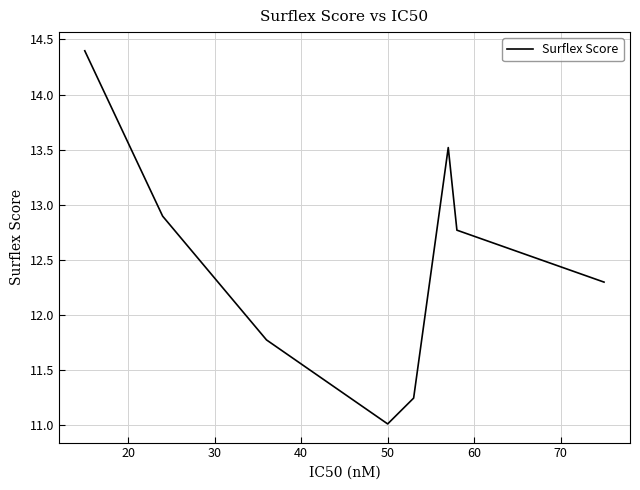

What is the minimum value shown in the chart?

11.0